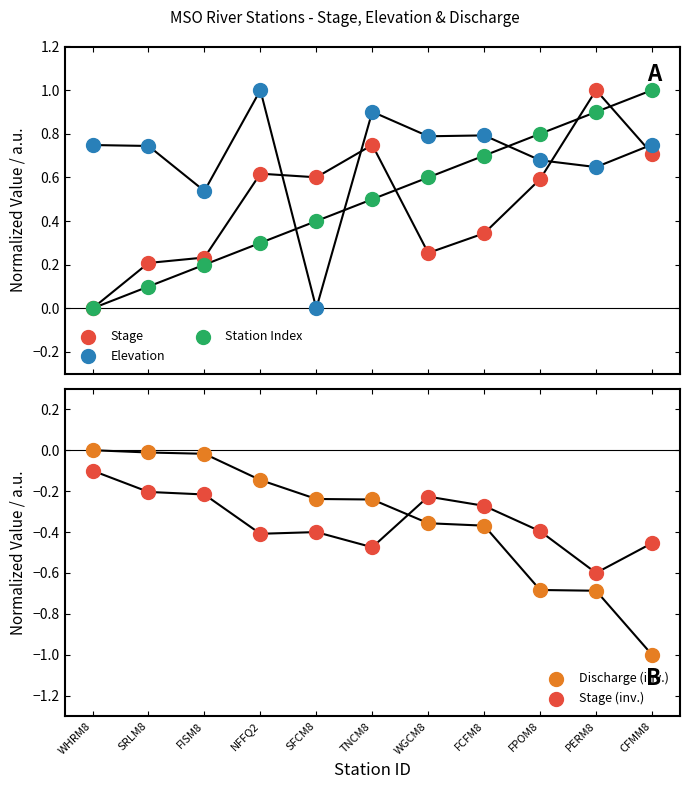

What are all the series names shown in the legend?

Stage, Elevation, Station Index, Discharge (inv.), Stage (inv.)